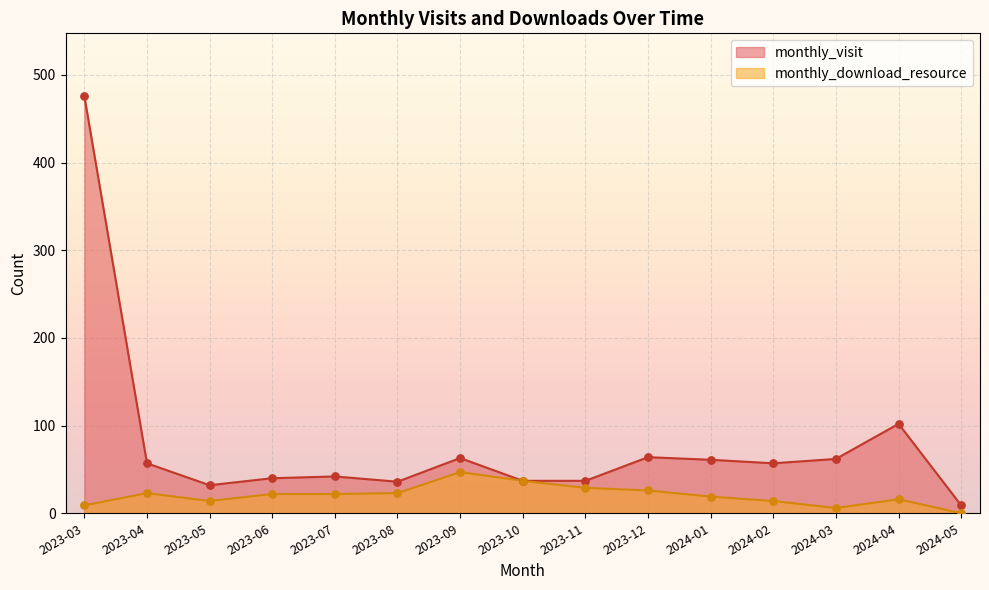

Which series reaches the minimum Y coordinate?

monthly_download_resource